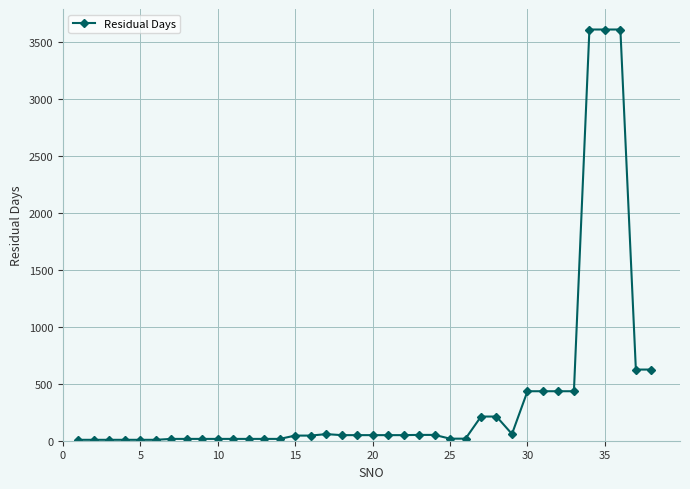

What is the difference between the maximum and minimum values?

3598